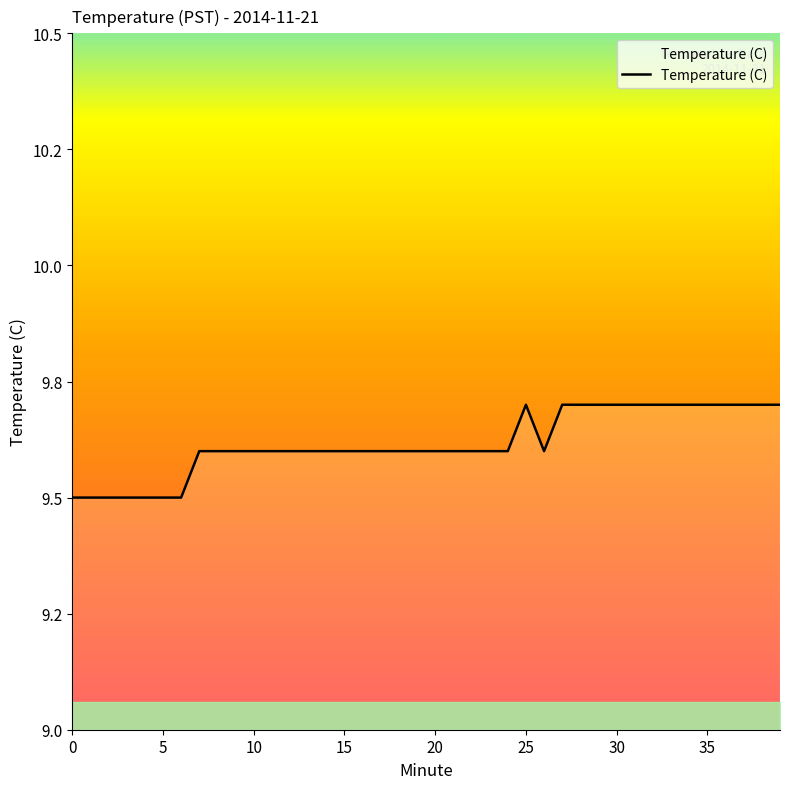

Does the chart have visible grid lines?

No